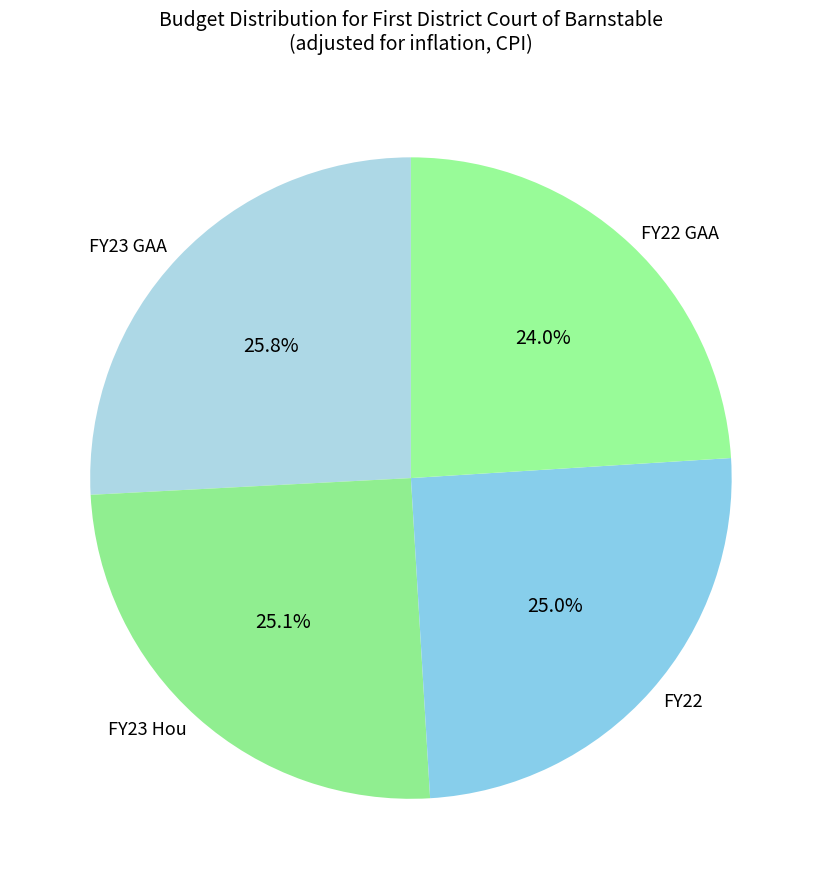

Which has a higher value, FY23 GAA or FY22?

FY23 GAA